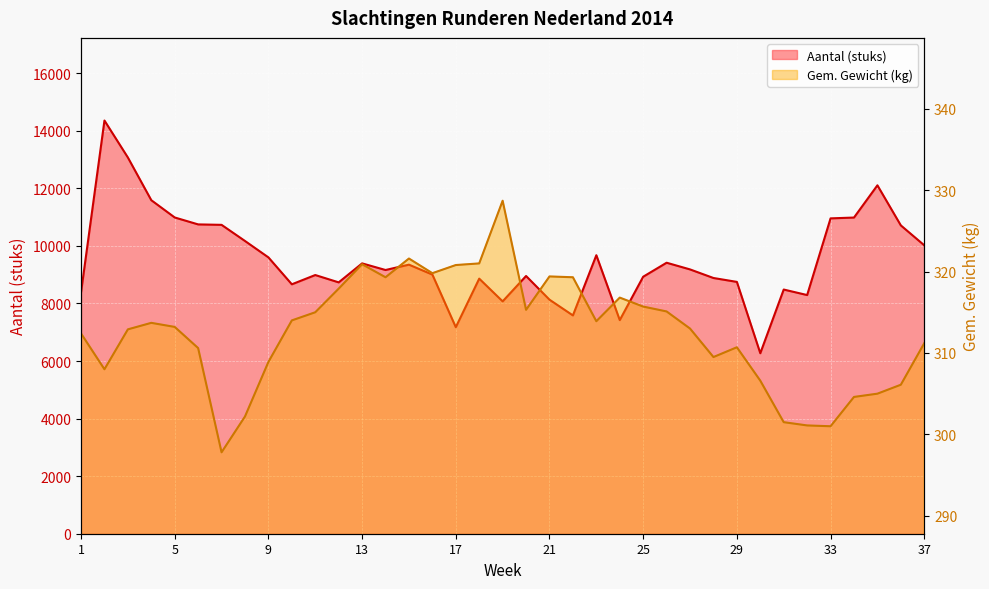

At which label does Gem. Gewicht (kg) reach its peak?

19